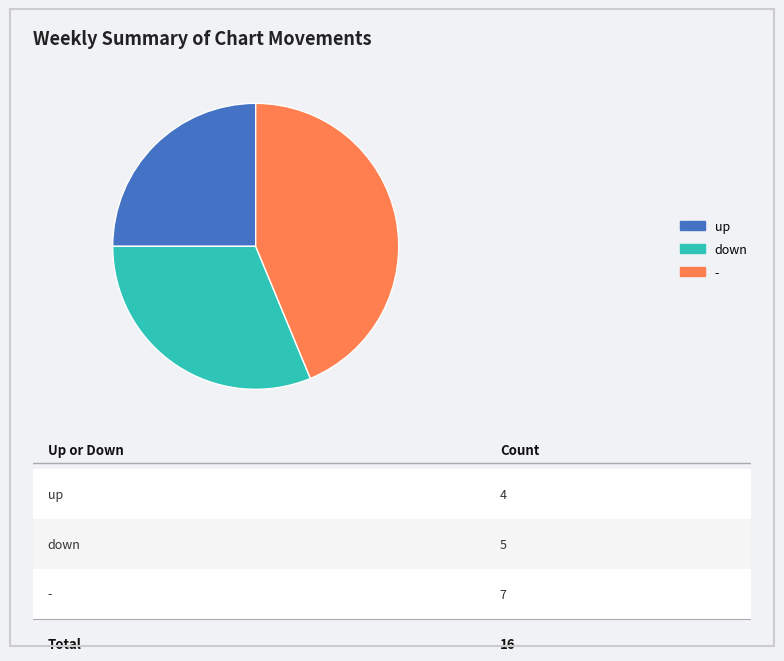

Is it true that up is 25% of the pie?

True